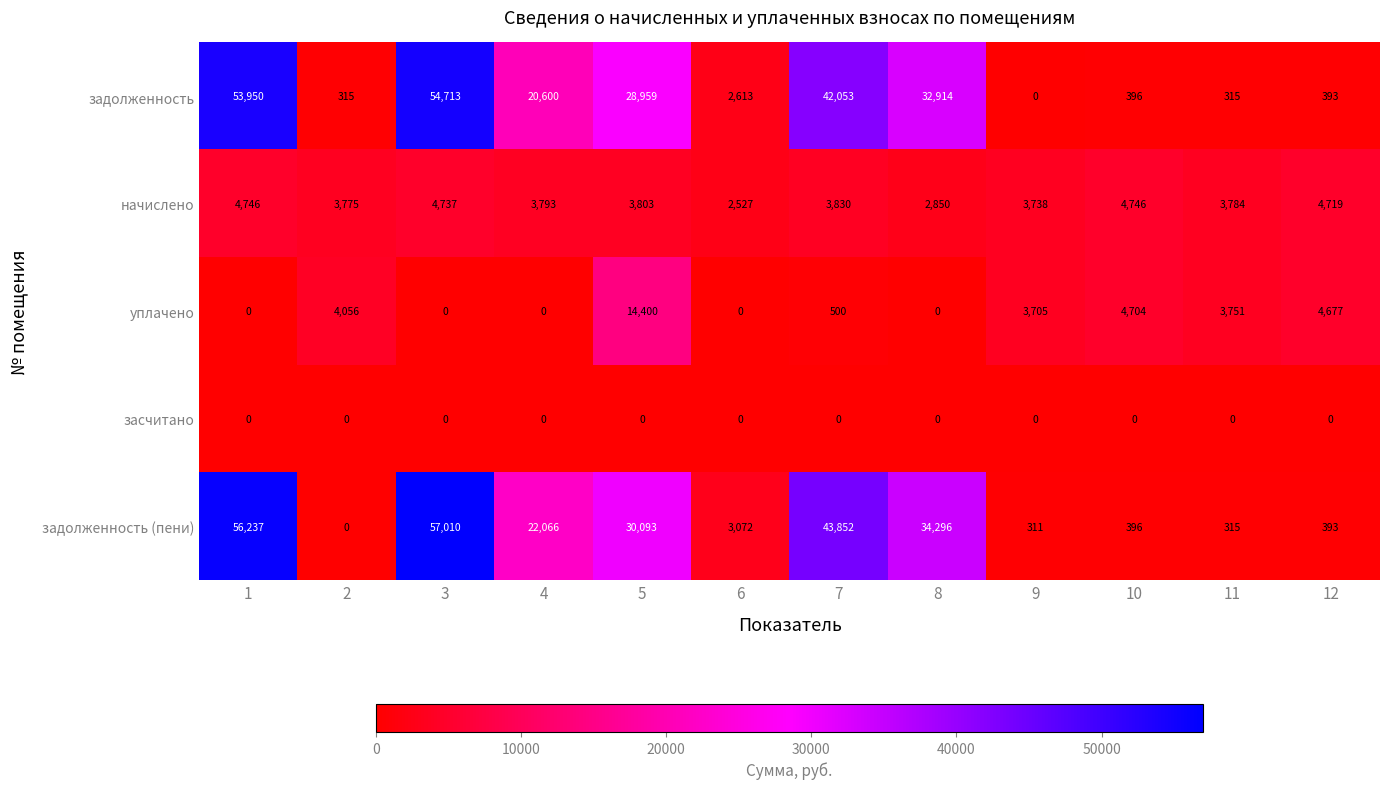

Count the number of categories in the chart.

12